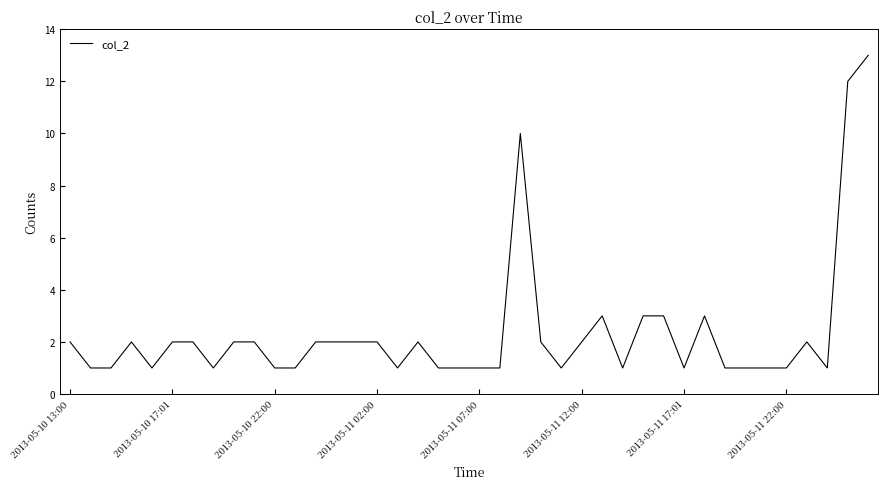

What is the maximum value shown in the chart?

13